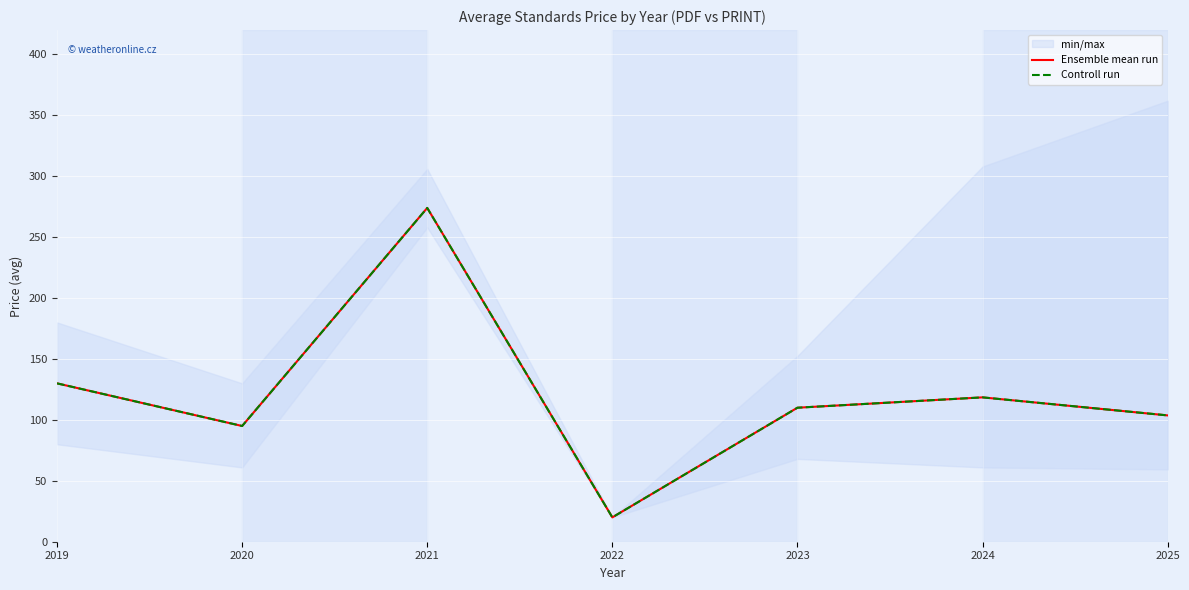

How many interior local peaks does the Ensemble mean run series have?

2